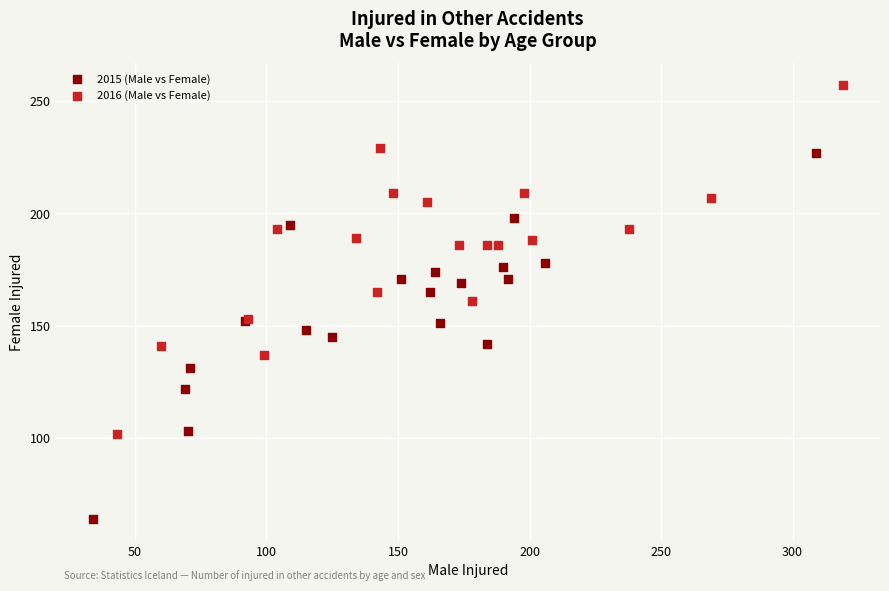

What are all the series names shown in the legend?

2015 (Male vs Female), 2016 (Male vs Female)